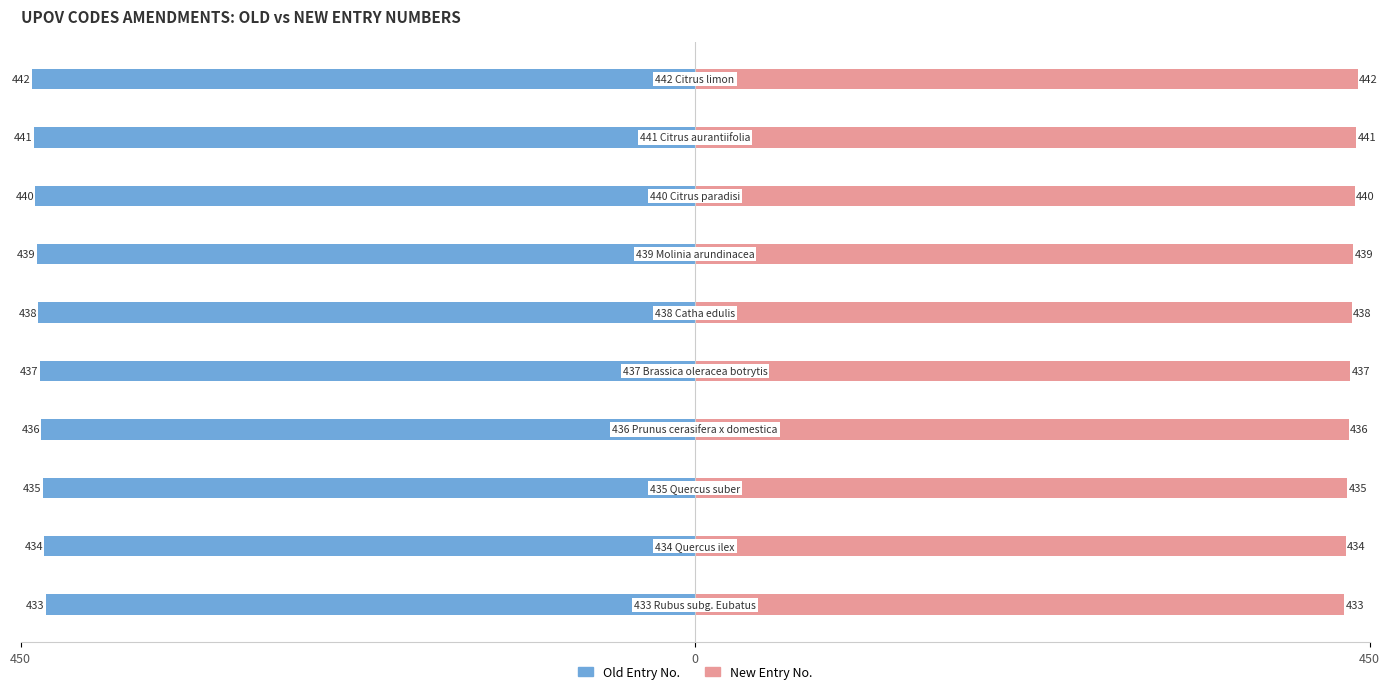

How many bars are there in total?

20